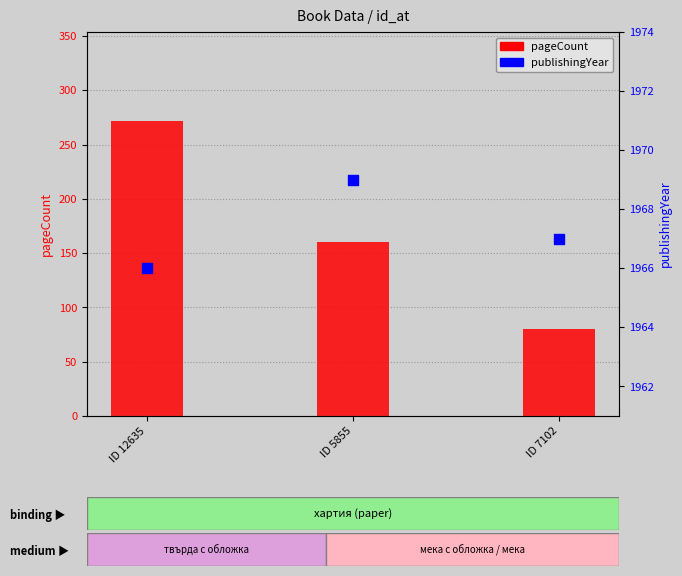

Which series has the largest Y range (max minus min)?

pageCount